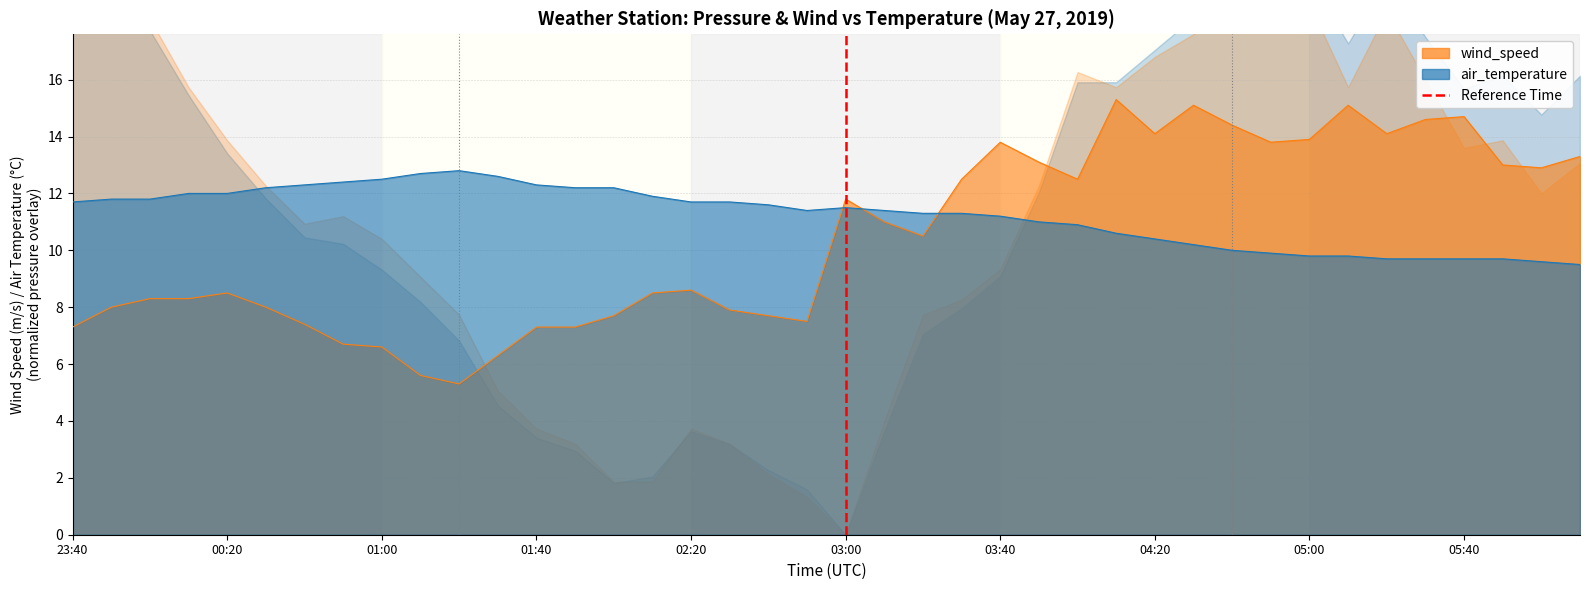

At which category does the chart reach its peak across all series?

03:00